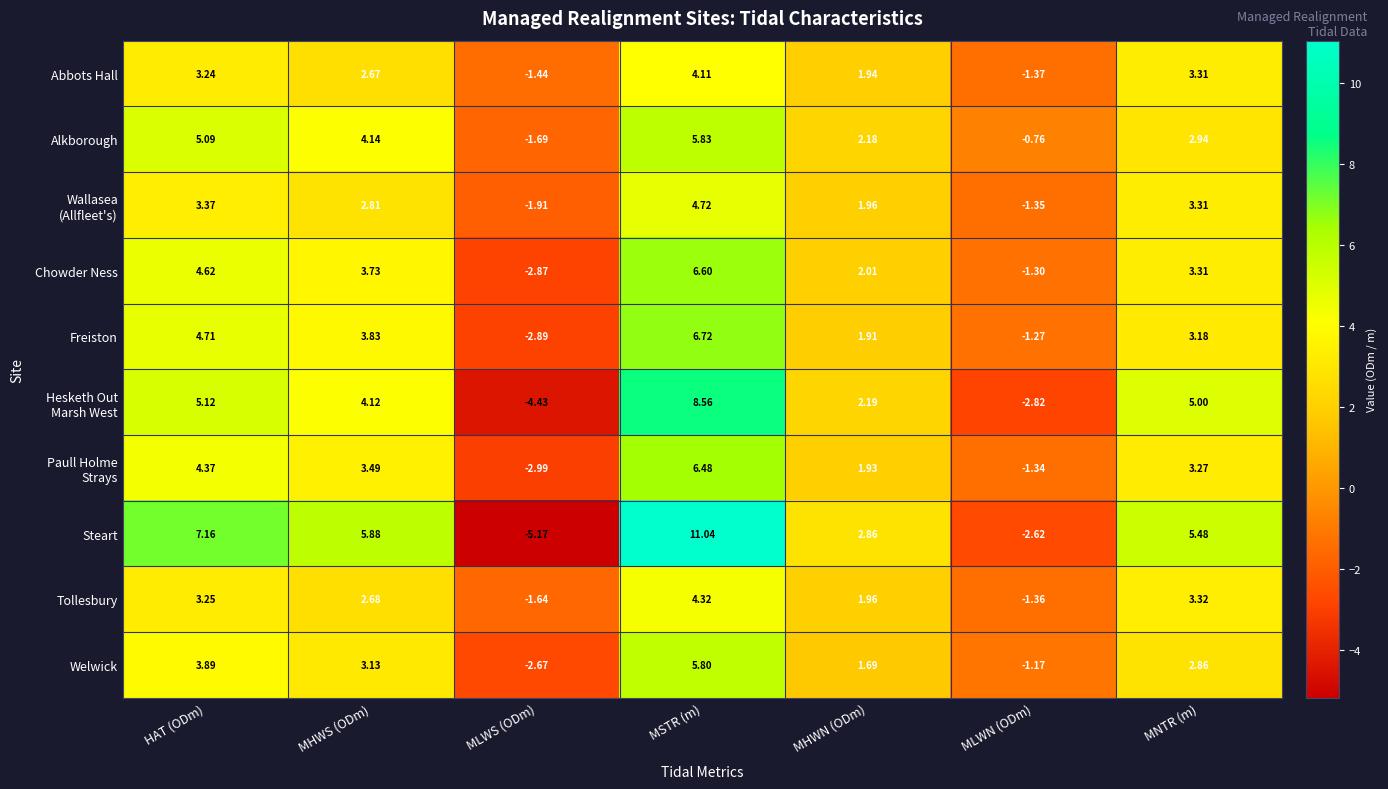

Which category has the highest value across all series?

MSTR (m)